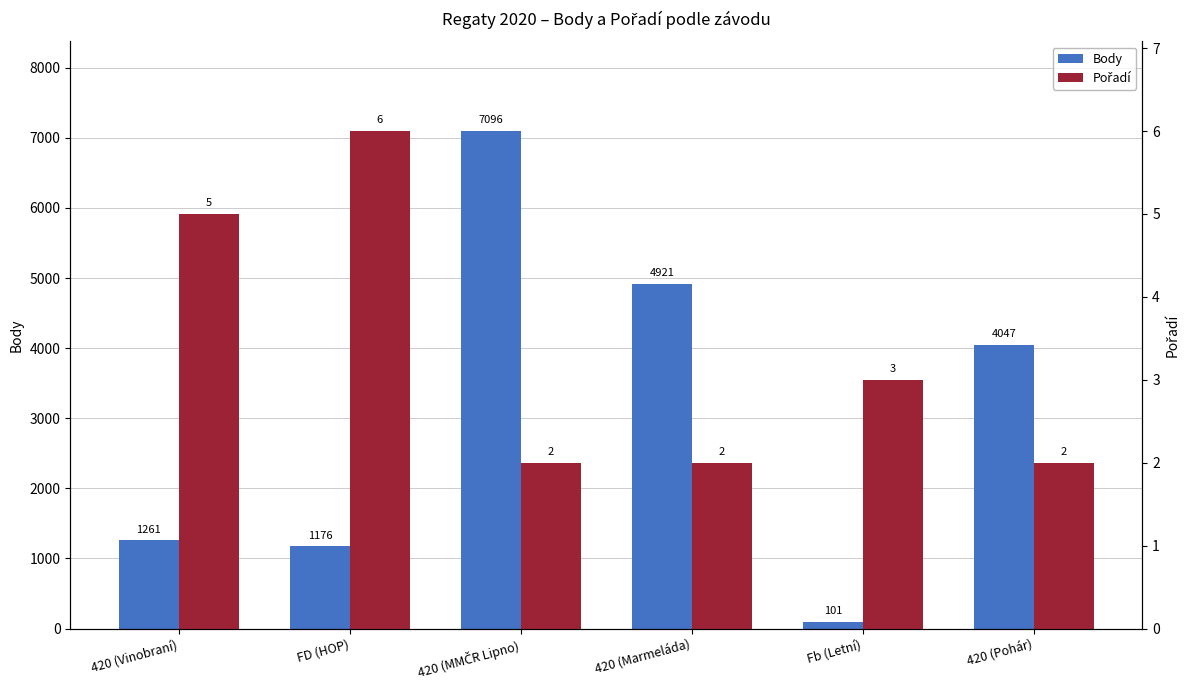

The value of Pořadí at FD (HOP) is 10. True or false?

False